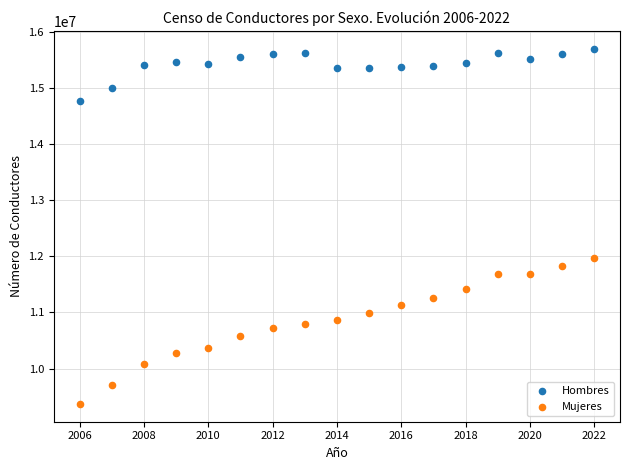

Which series has the widest spread of Y values?

Mujeres